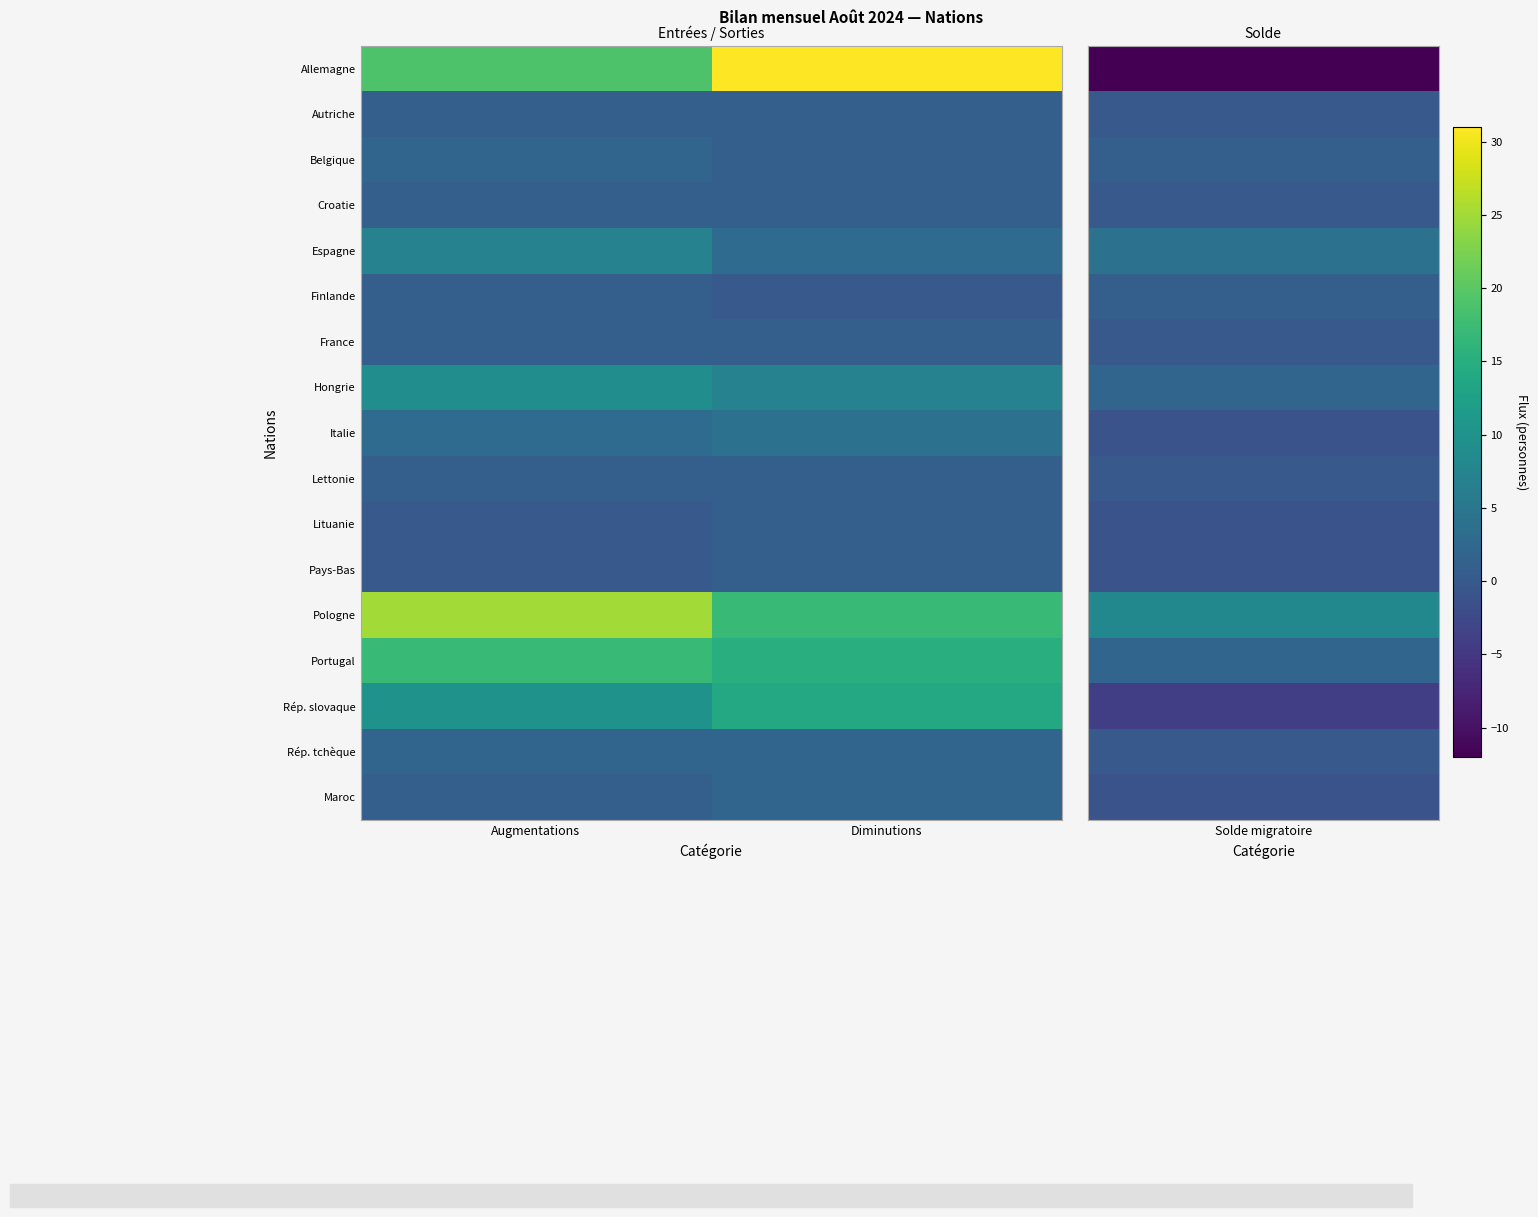

What is the difference between the highest and lowest values at Augmentations?

25